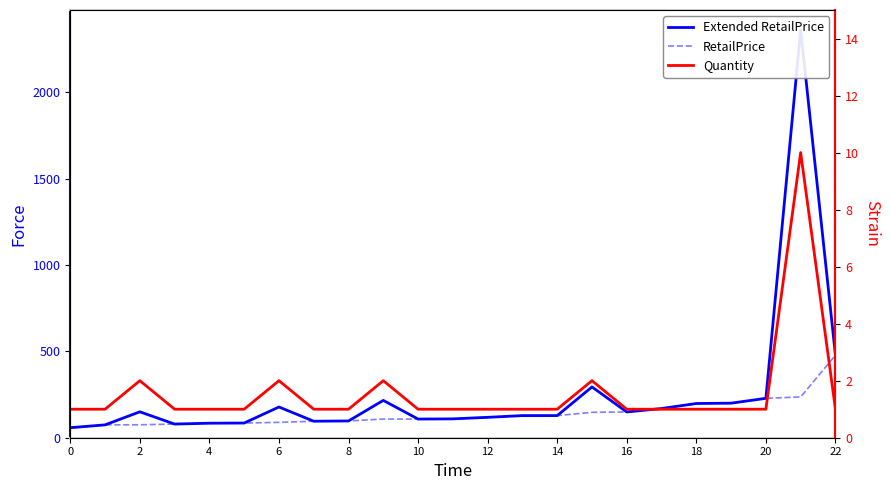

Is the value of RetailPrice at 16 greater than the value of Extended RetailPrice at 22?

No